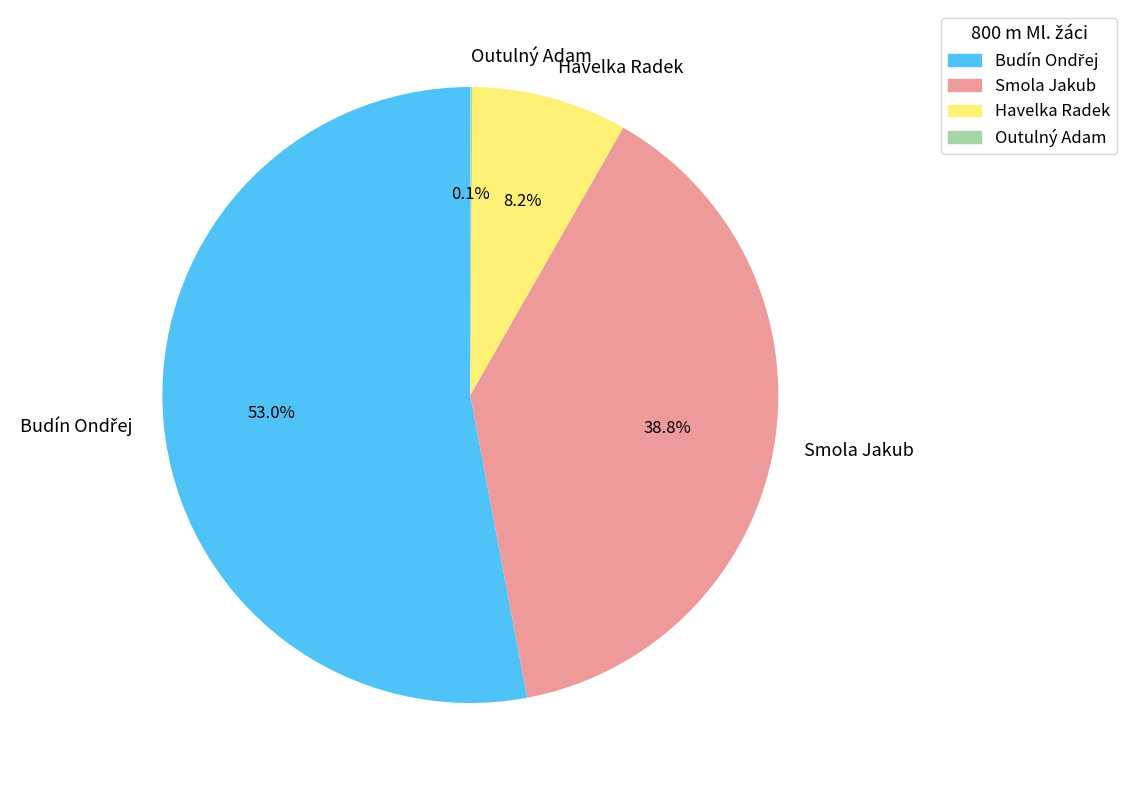

What percentage is NOT represented by Havelka Radek?

91.8%